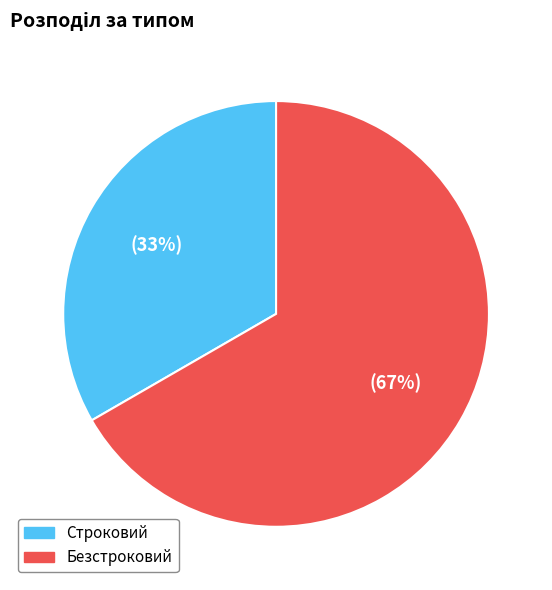

Is there any slice that represents more than half of the pie?

Yes